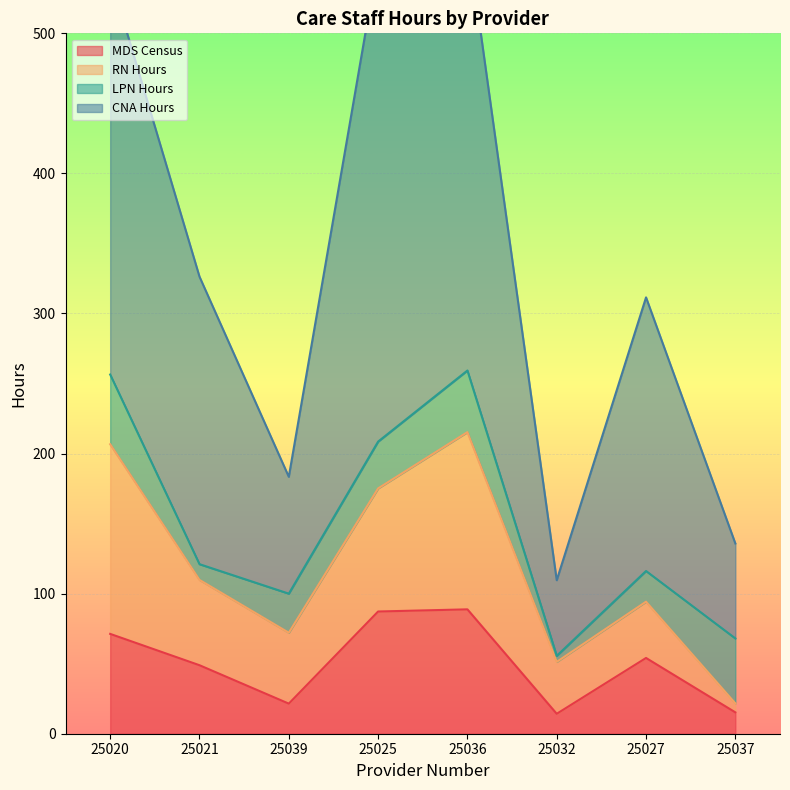

Is it true that CNA Hours equals 326.3 at 25021?

True